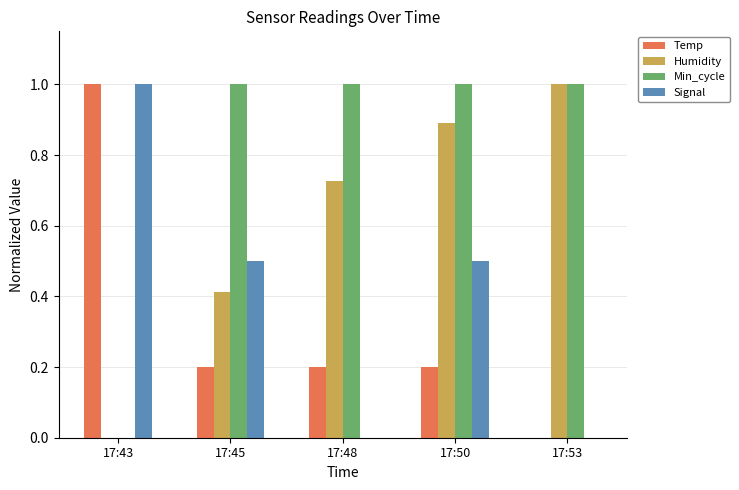

What is the maximum value shown in the chart?

1.0